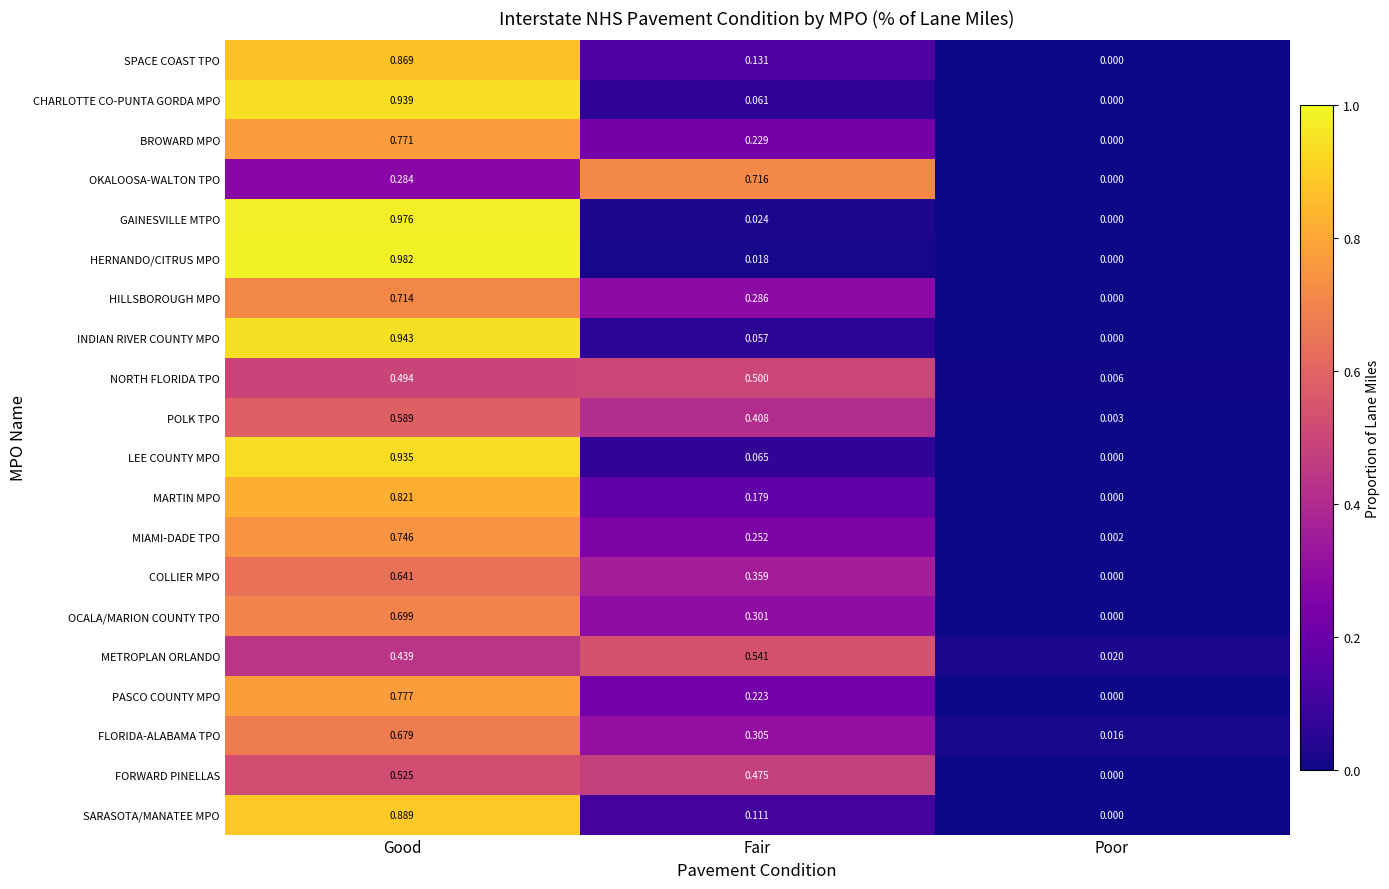

What is the total value across all series at Fair?

5.2